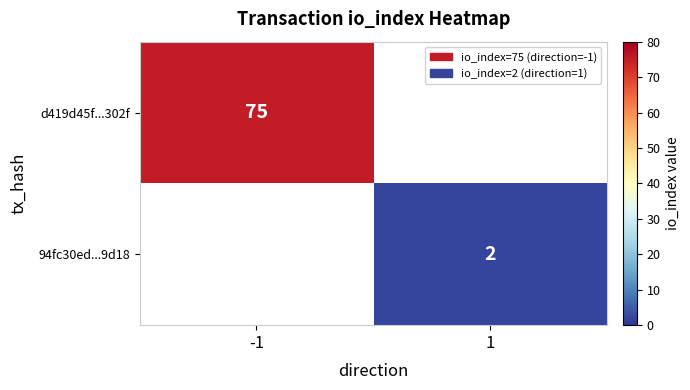

Is the value of 94fc30ed...9d18 at 1 greater than the value of d419d45f...302f at -1?

No